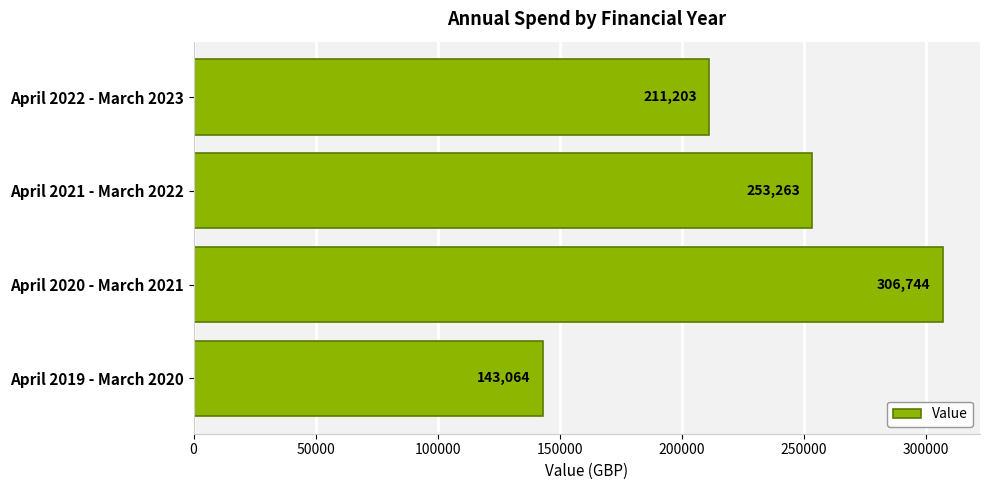

Rank the categories by value from highest to lowest.

April 2020 - March 2021, April 2021 - March 2022, April 2022 - March 2023, April 2019 - March 2020